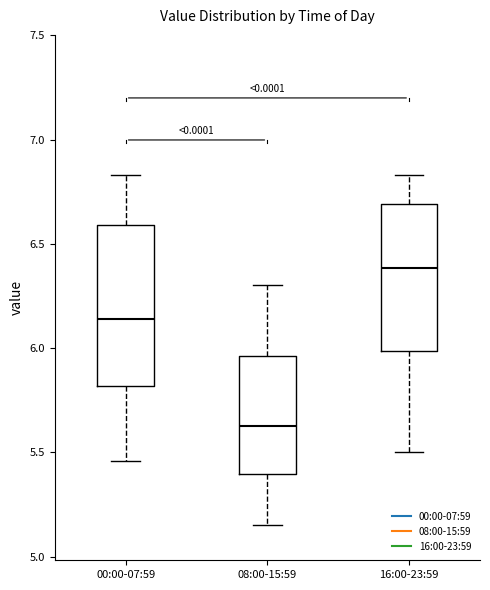

Reading left to right, read every box against the y-axis: the position of its median line, the range the box covers, and the ends of its whiskers. The values are not printed on the chart, so give them approximately, as read against the axis.

00:00-07:59: median 6.15, box 5.80 to 6.60, whiskers 5.45 to 6.85
08:00-15:59: median 5.65, box 5.40 to 5.95, whiskers 5.15 to 6.30
16:00-23:59: median 6.40, box 6.00 to 6.70, whiskers 5.50 to 6.85